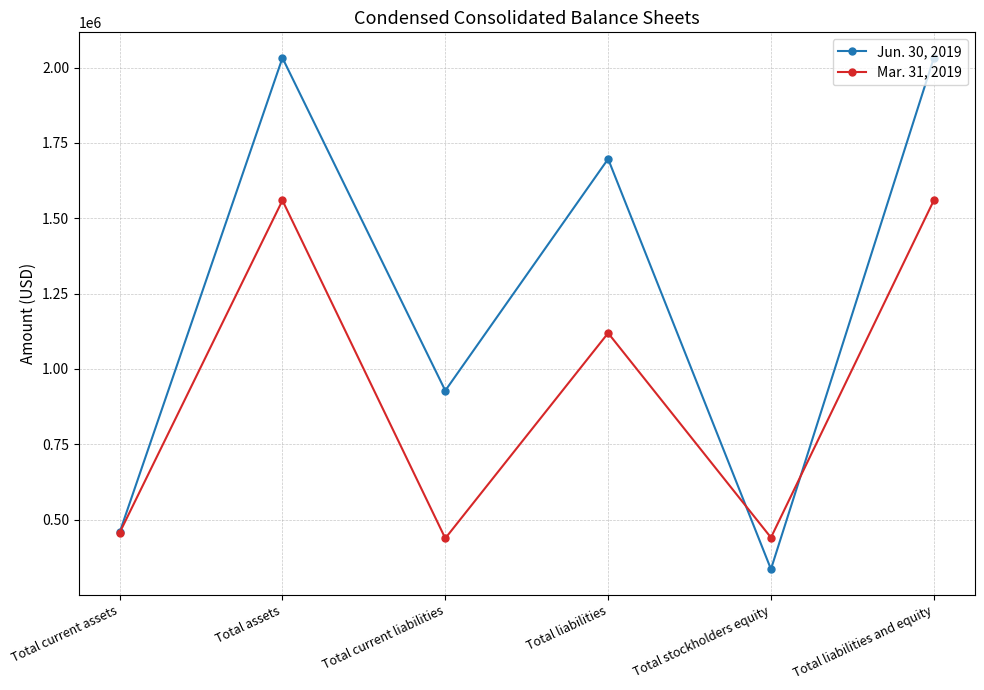

How many categories are shown in the chart?

6